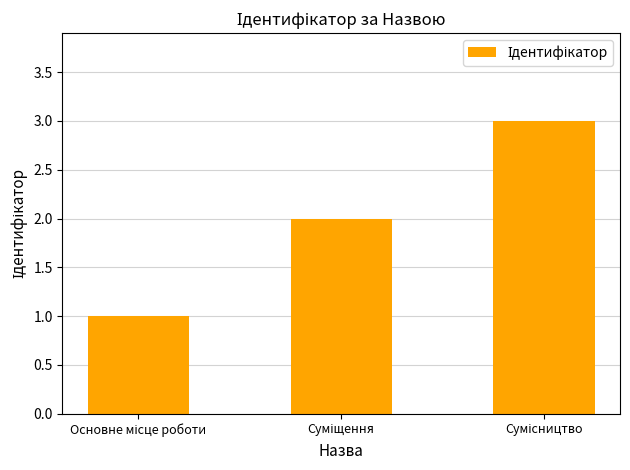

How many series are shown in this chart?

1